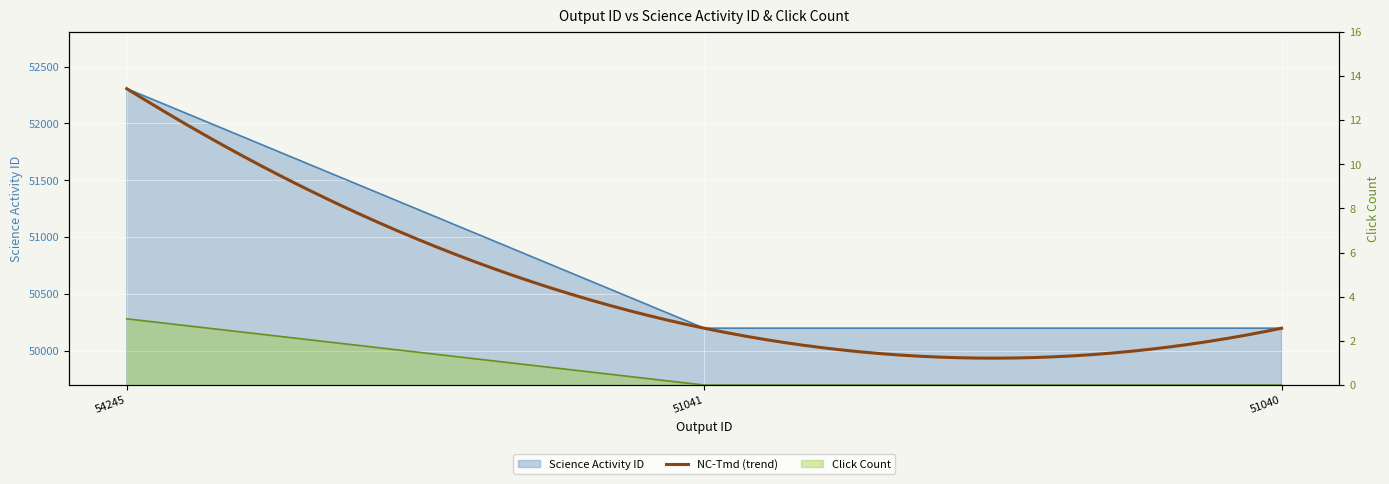

Is the value of Click Count at 51040 greater than the value of Science Activity ID at 51040?

No